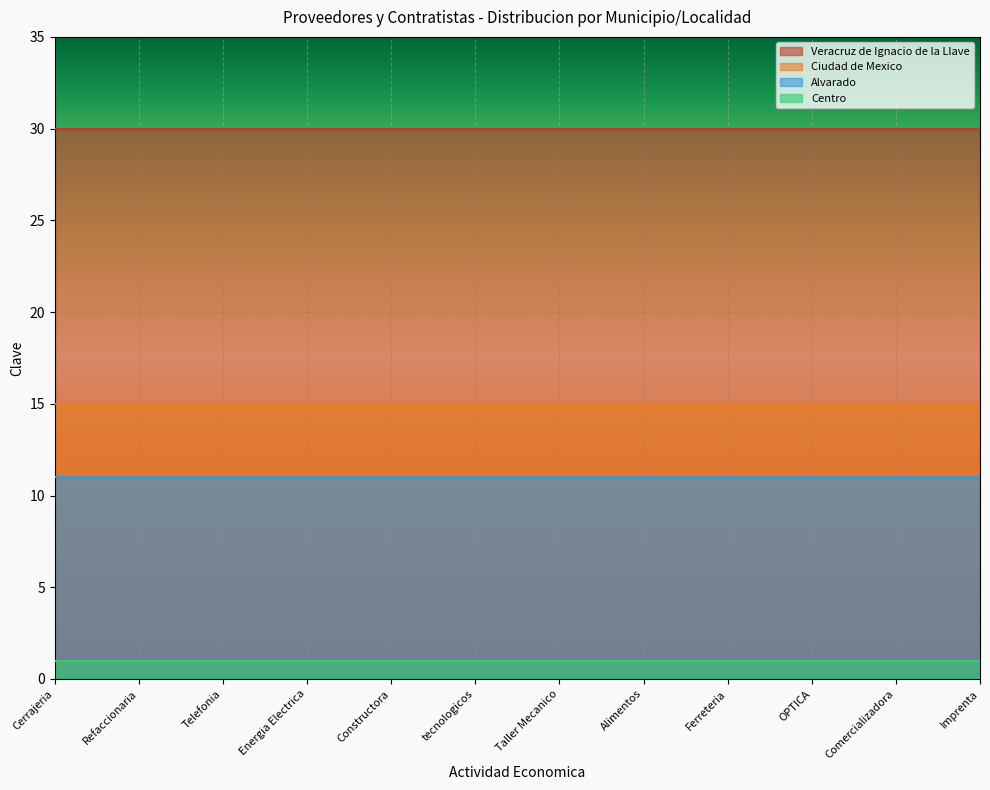

Between Alimentos and Comercializadora, which series saw the biggest shift?

Veracruz de Ignacio de la Llave